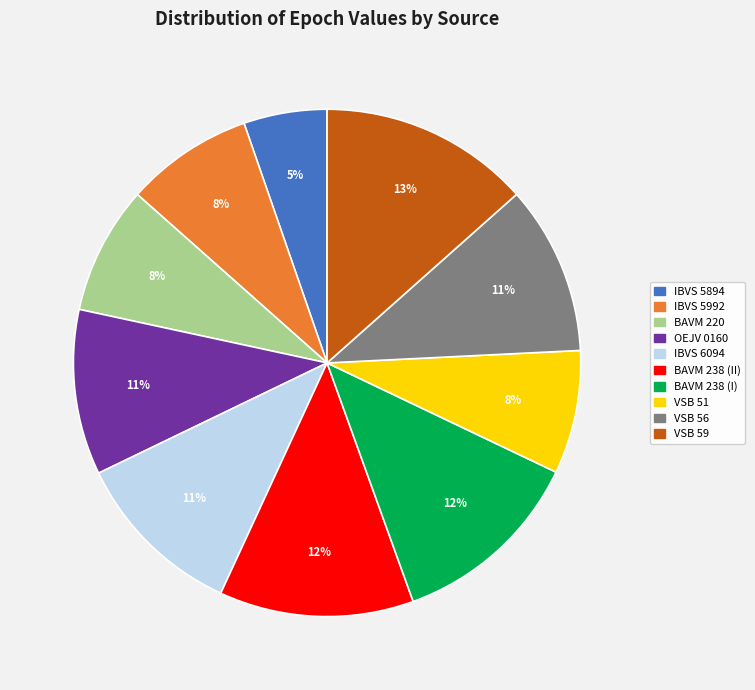

Is the sum of VSB 59 and BAVM 220 greater than half?

No